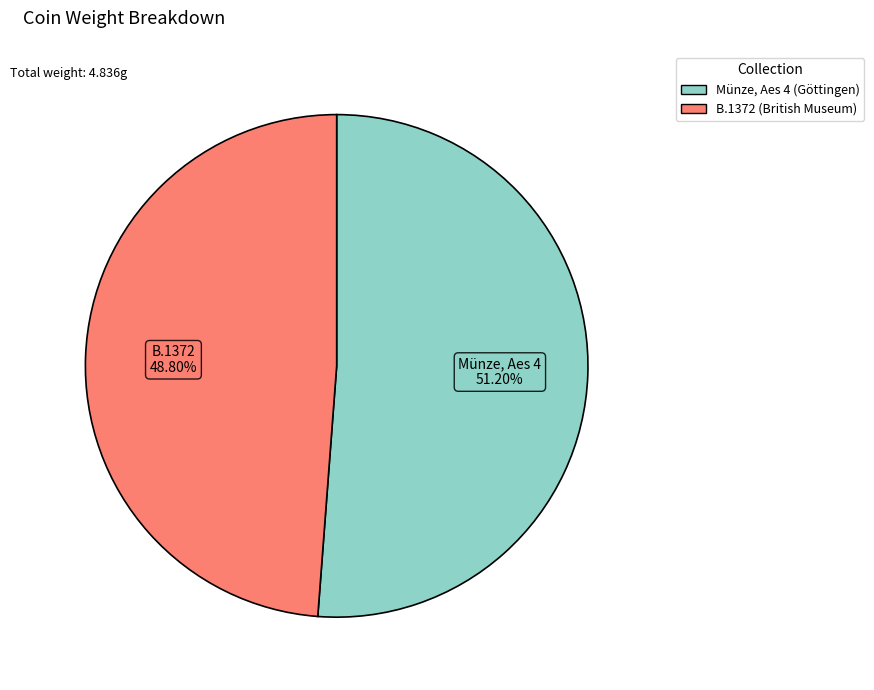

Approximately how many times larger is the value at Münze, Aes 4 (Göttingen) compared to B.1372 (British Museum)?

1.0